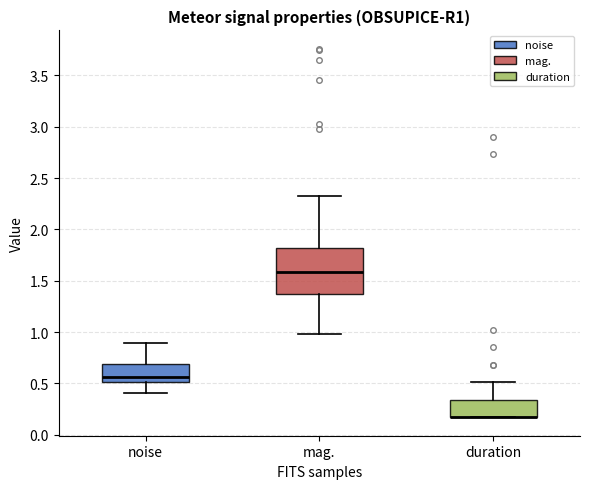

Reading left to right, read every box against the y-axis: the position of its median line, the range the box covers, and the ends of its whiskers. The values are not printed on the chart, so give them approximately, as read against the axis.

noise: median 0.55, box 0.50 to 0.70, whiskers 0.40 to 0.90
mag.: median 1.60, box 1.35 to 1.80, whiskers 1.00 to 2.35
duration: median 0.15 (drawn on the box's lower edge), box 0.15 to 0.35, whiskers 0.15 to 0.50